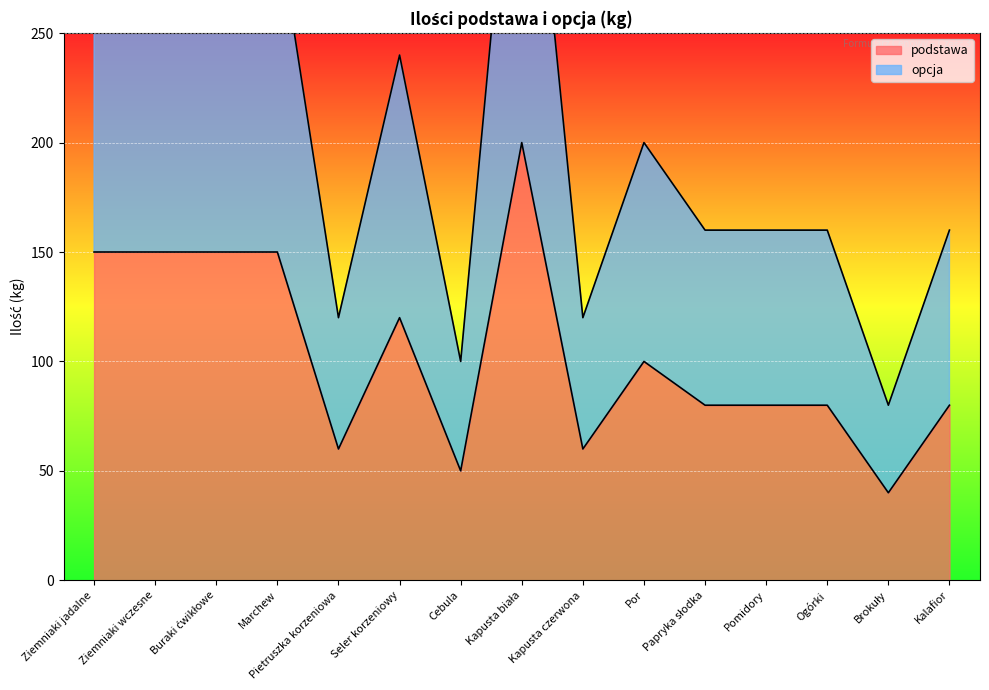

What is the value of the podstawa point at the 6th from the left?

120